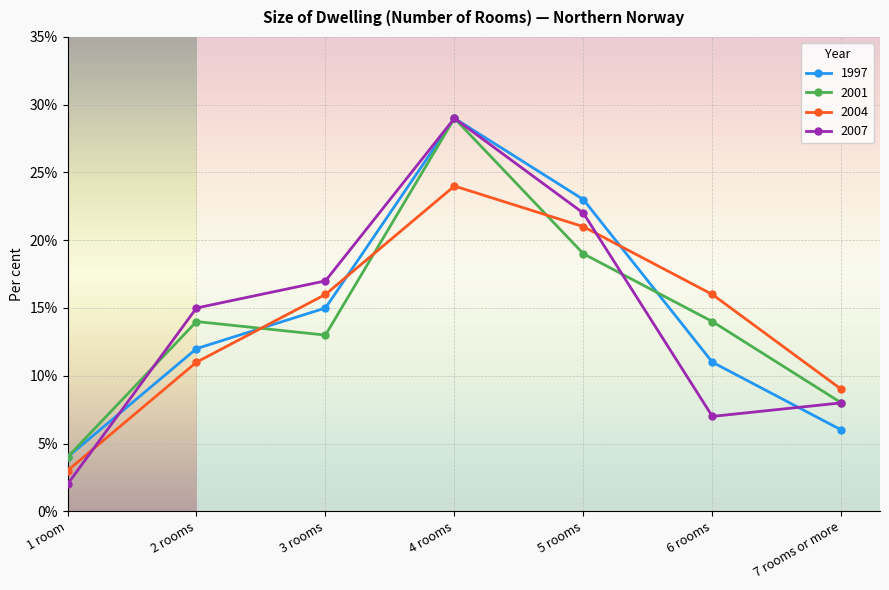

After their last crossing, which series has the higher values: 1997 or 2004?

2004